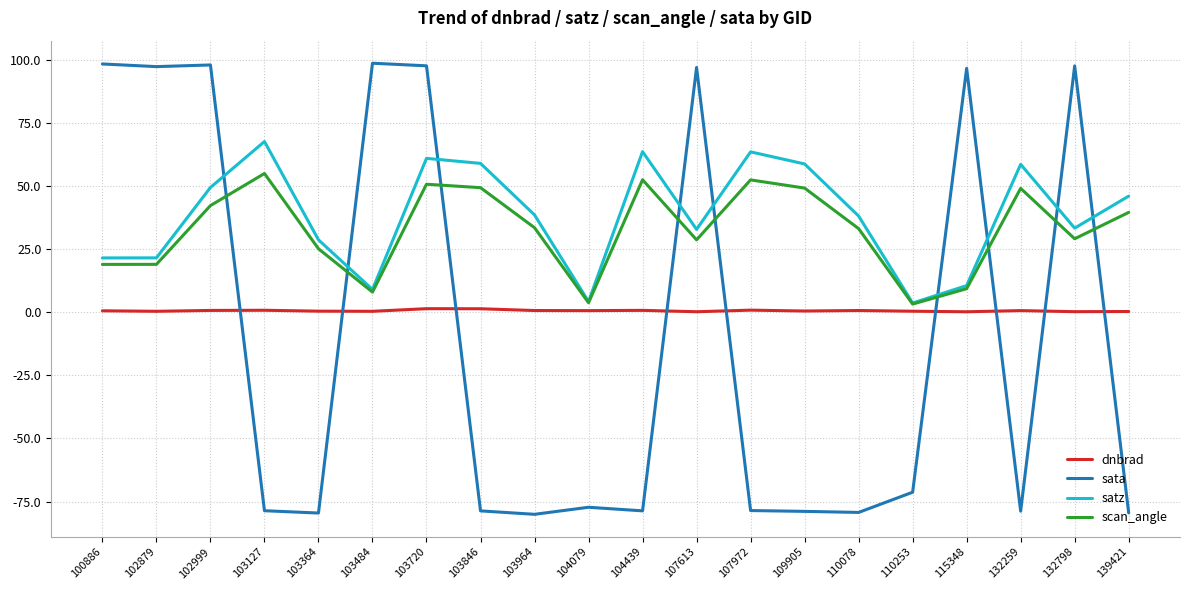

What is the difference between the dnbrad values at 103364 and 103127?

0.4